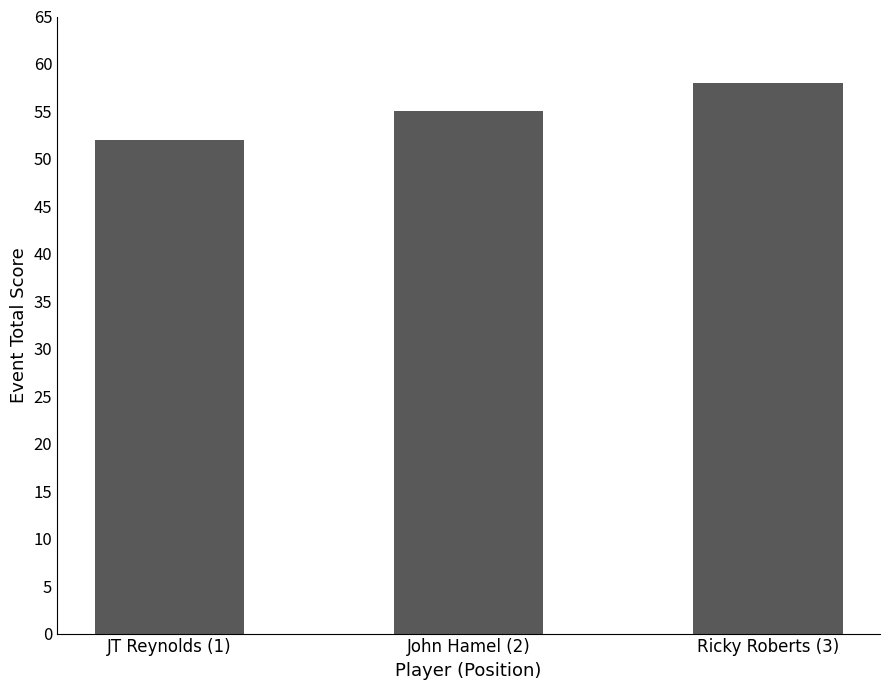

List the labels in order of value, smallest first.

JT Reynolds (1), John Hamel (2), Ricky Roberts (3)